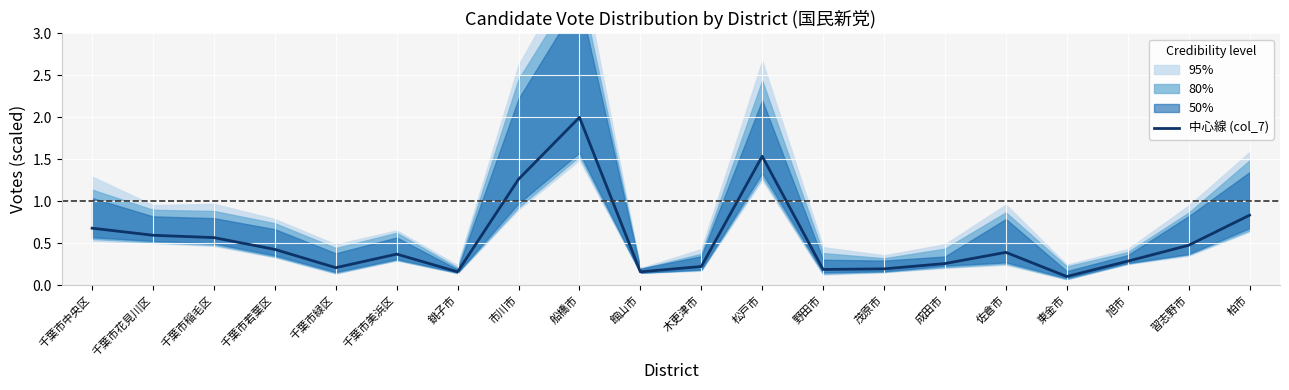

The value at 東金市 is 0.1. True or false?

True